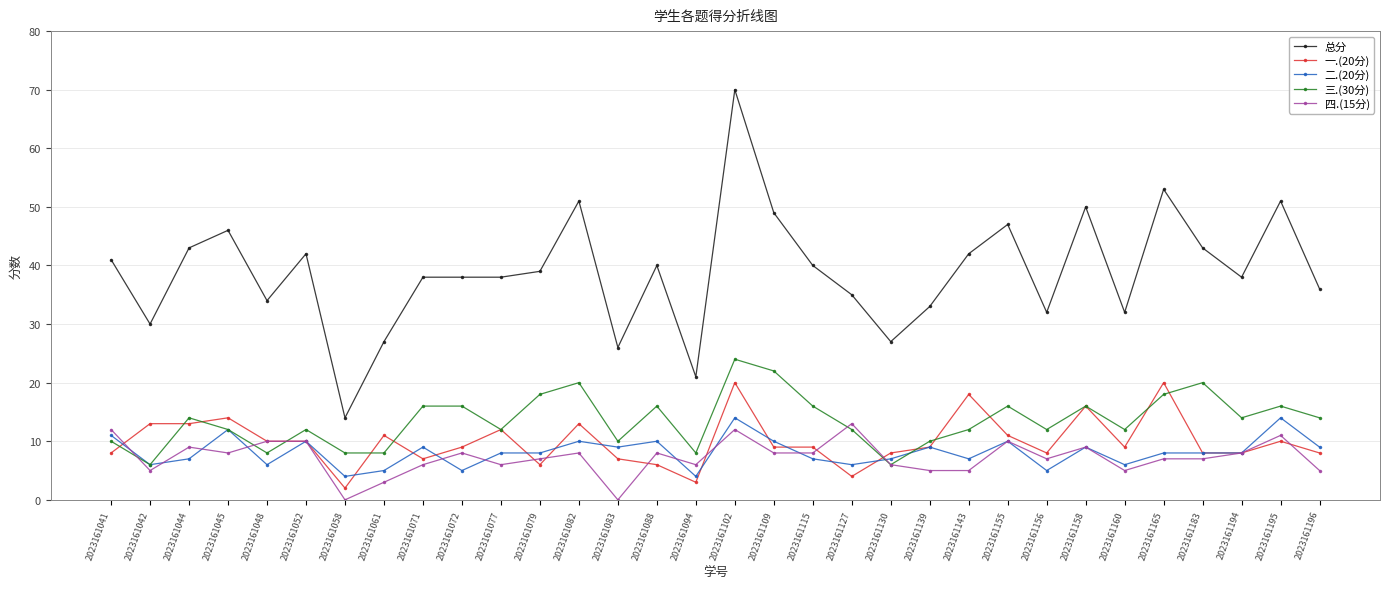

Reading left to right, what are all the values shown in this chart?

总分: 2023161041=41	2023161042=30	2023161044=43	2023161045=46	2023161048=34	2023161052=42	2023161058=14	2023161061=27	2023161071=38	2023161072=38	2023161077=38	2023161079=39	2023161082=51	2023161083=26	2023161088=40	2023161094=21	2023161102=70	2023161109=49	2023161115=40	2023161127=35	2023161130=27	2023161139=33	2023161143=42	2023161155=47	2023161156=32	2023161158=50	2023161160=32	2023161165=53	2023161183=43	2023161194=38	2023161195=51	2023161196=36
一.(20分): 2023161041=8	2023161042=13	2023161044=13	2023161045=14	2023161048=10	2023161052=10	2023161058=2	2023161061=11	2023161071=7	2023161072=9	2023161077=12	2023161079=6	2023161082=13	2023161083=7	2023161088=6	2023161094=3	2023161102=20	2023161109=9	2023161115=9	2023161127=4	2023161130=8	2023161139=9	2023161143=18	2023161155=11	2023161156=8	2023161158=16	2023161160=9	2023161165=20	2023161183=8	2023161194=8	2023161195=10	2023161196=8
二.(20分): 2023161041=11	2023161042=6	2023161044=7	2023161045=12	2023161048=6	2023161052=10	2023161058=4	2023161061=5	2023161071=9	2023161072=5	2023161077=8	2023161079=8	2023161082=10	2023161083=9	2023161088=10	2023161094=4	2023161102=14	2023161109=10	2023161115=7	2023161127=6	2023161130=7	2023161139=9	2023161143=7	2023161155=10	2023161156=5	2023161158=9	2023161160=6	2023161165=8	2023161183=8	2023161194=8	2023161195=14	2023161196=9
三.(30分): 2023161041=10	2023161042=6	2023161044=14	2023161045=12	2023161048=8	2023161052=12	2023161058=8	2023161061=8	2023161071=16	2023161072=16	2023161077=12	2023161079=18	2023161082=20	2023161083=10	2023161088=16	2023161094=8	2023161102=24	2023161109=22	2023161115=16	2023161127=12	2023161130=6	2023161139=10	2023161143=12	2023161155=16	2023161156=12	2023161158=16	2023161160=12	2023161165=18	2023161183=20	2023161194=14	2023161195=16	2023161196=14
四.(15分): 2023161041=12	2023161042=5	2023161044=9	2023161045=8	2023161048=10	2023161052=10	2023161058=0	2023161061=3	2023161071=6	2023161072=8	2023161077=6	2023161079=7	2023161082=8	2023161083=0	2023161088=8	2023161094=6	2023161102=12	2023161109=8	2023161115=8	2023161127=13	2023161130=6	2023161139=5	2023161143=5	2023161155=10	2023161156=7	2023161158=9	2023161160=5	2023161165=7	2023161183=7	2023161194=8	2023161195=11	2023161196=5